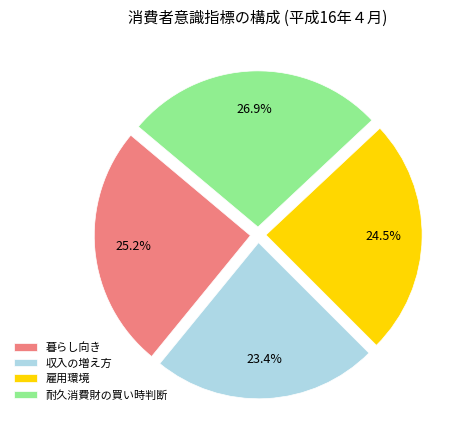

Which category has the smallest portion of the pie?

収入の増え方